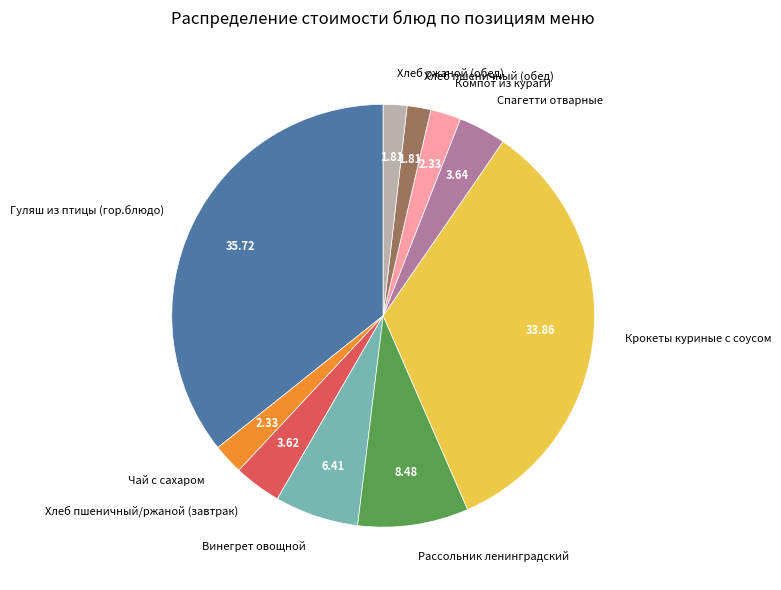

Which has a higher value, Крокеты куриные с соусом or Хлеб пшеничный (обед)?

Крокеты куриные с соусом